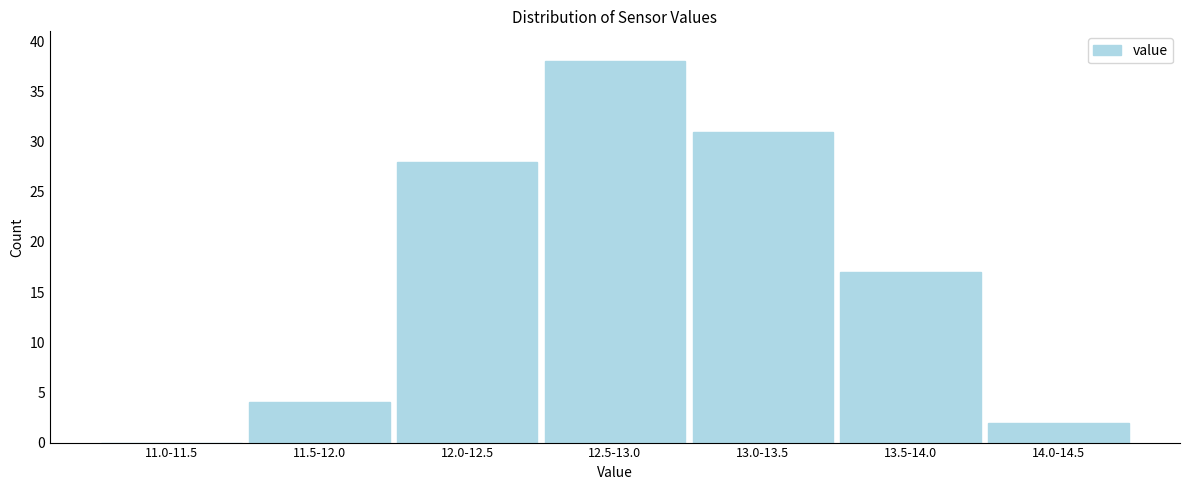

Reading left to right, transcribe all the data shown in this chart.

11.0-11.5=0	11.5-12.0=4	12.0-12.5=28	12.5-13.0=38	13.0-13.5=31	13.5-14.0=17	14.0-14.5=2